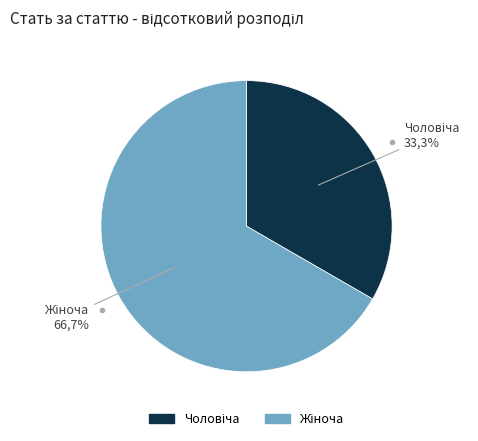

To the nearest percent, what is the average slice percentage?

50%